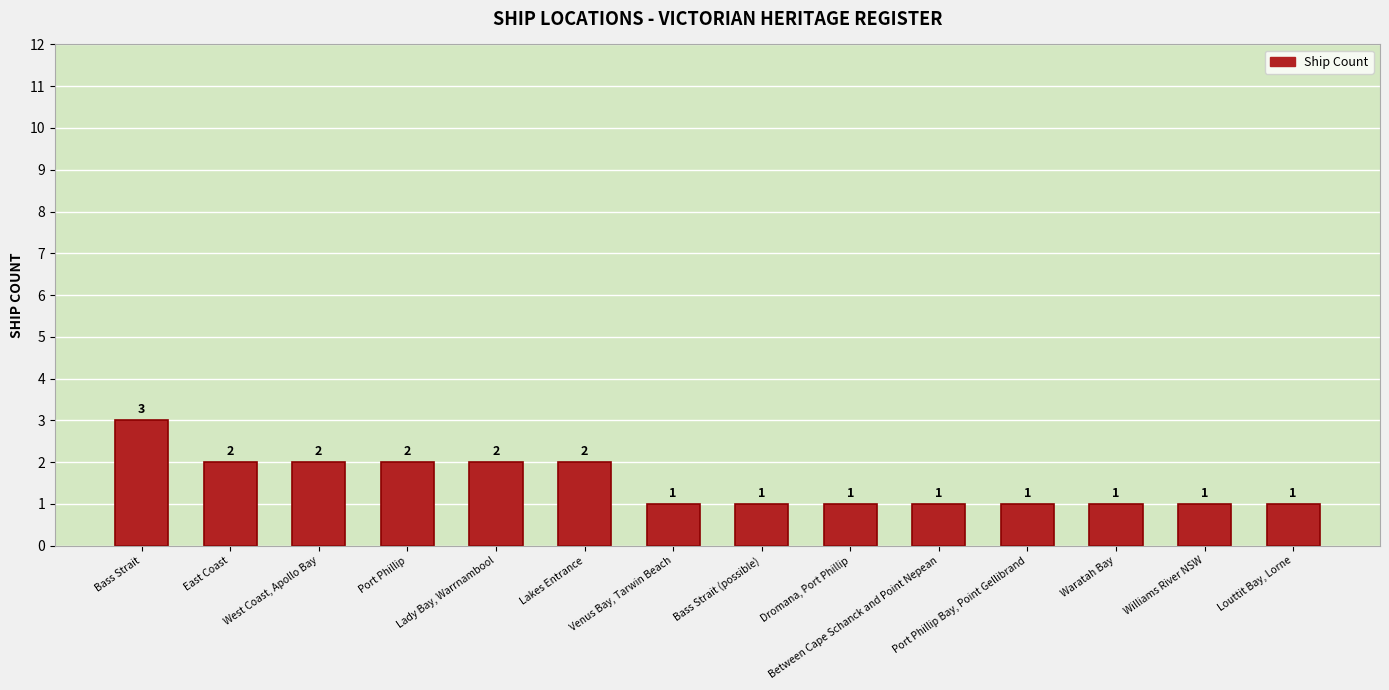

How many values are between 1 and 2?

13